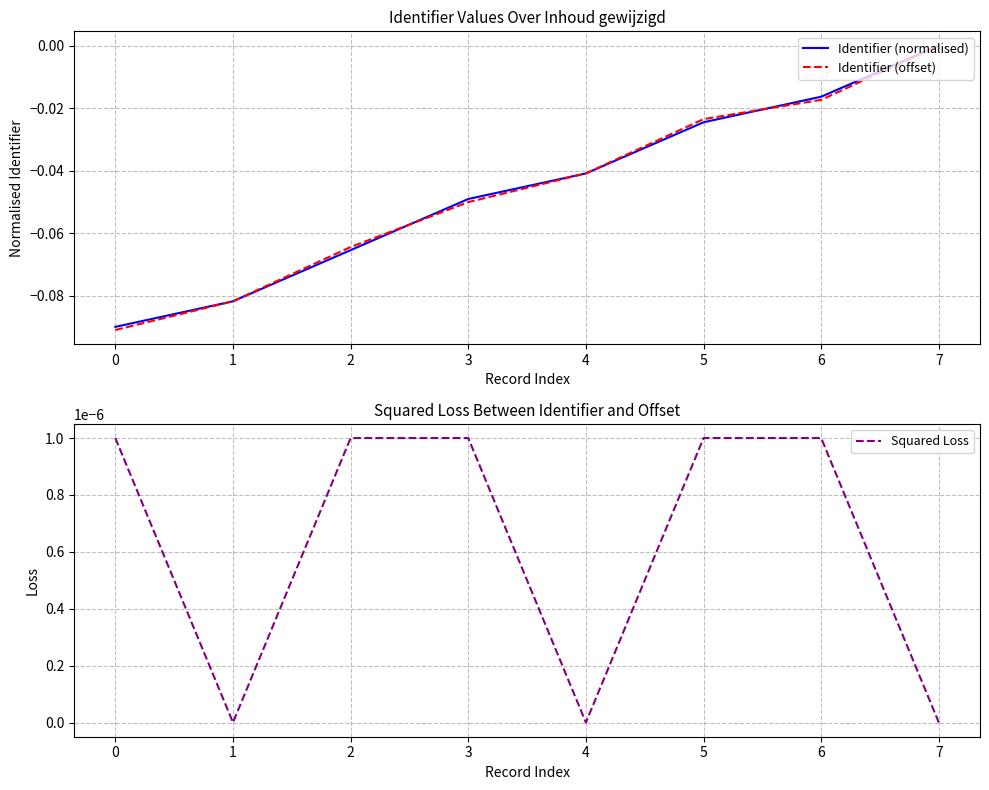

How many positive values does the Squared Loss series have?

5